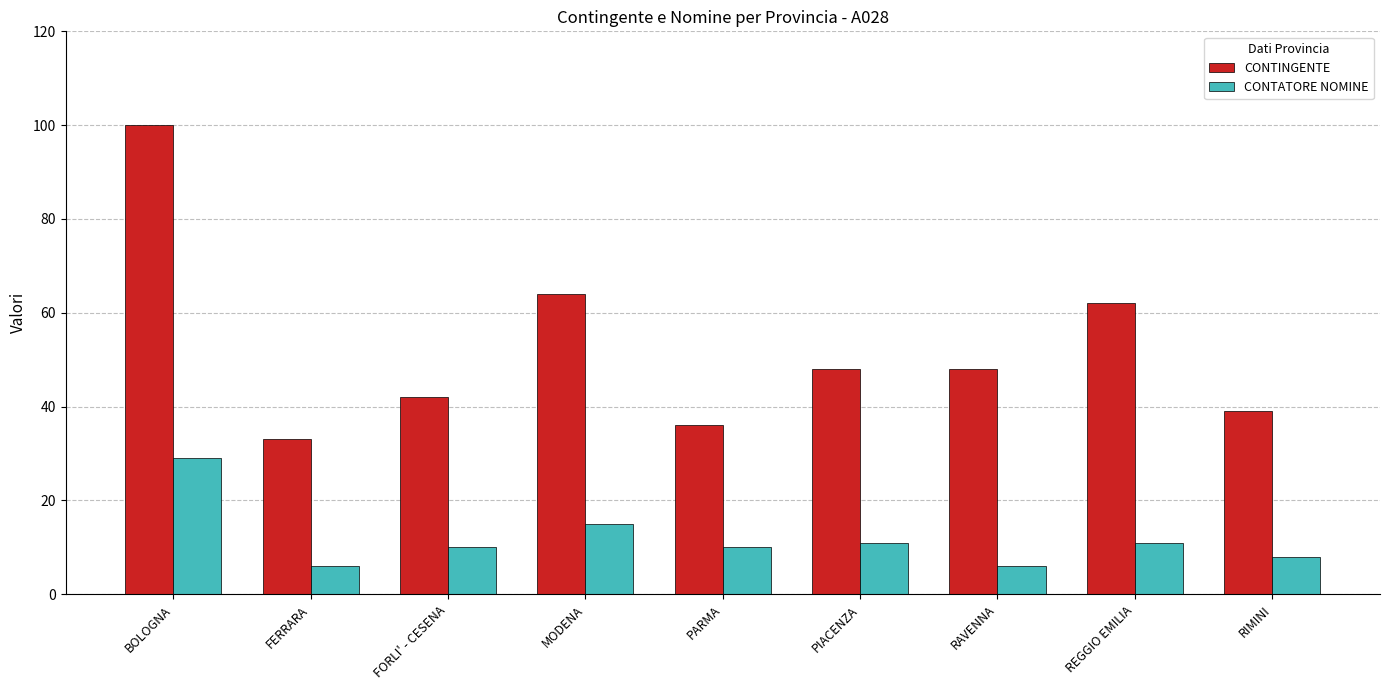

Read the CONTATORE NOMINE value at FERRARA, to the nearest 10.

10